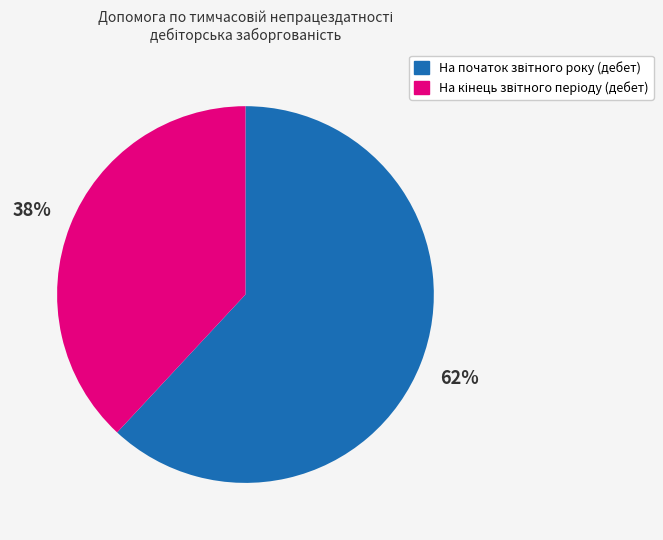

Is there a majority slice in this chart?

Yes